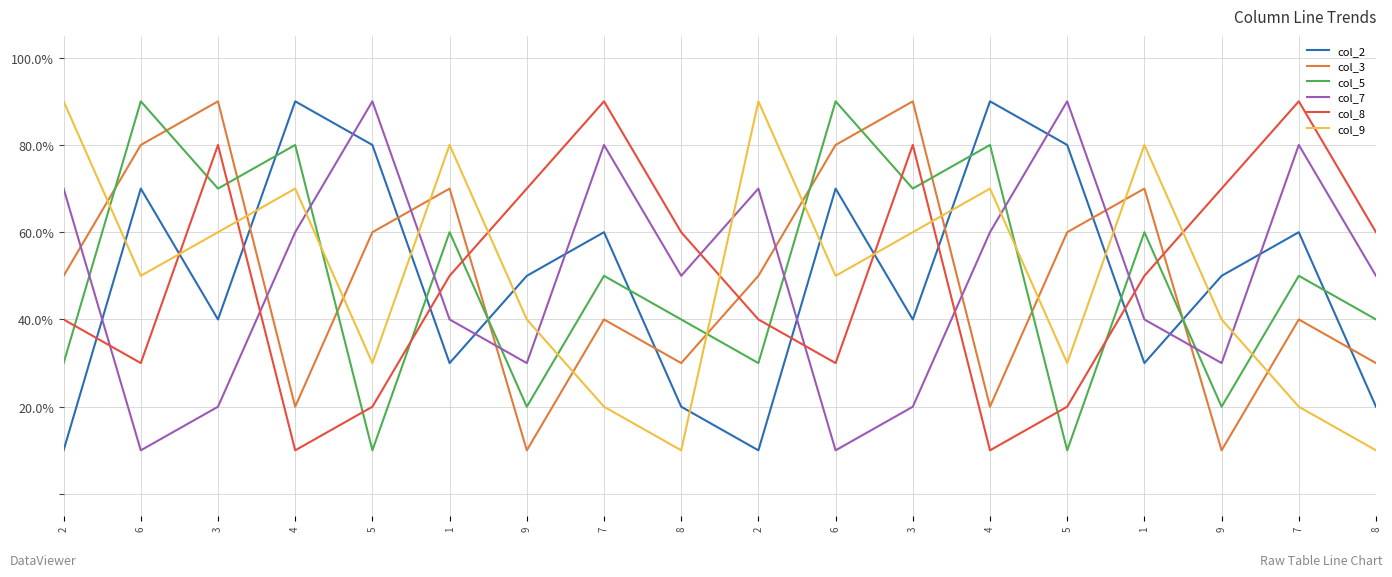

What is the minimum value for col_7?

1